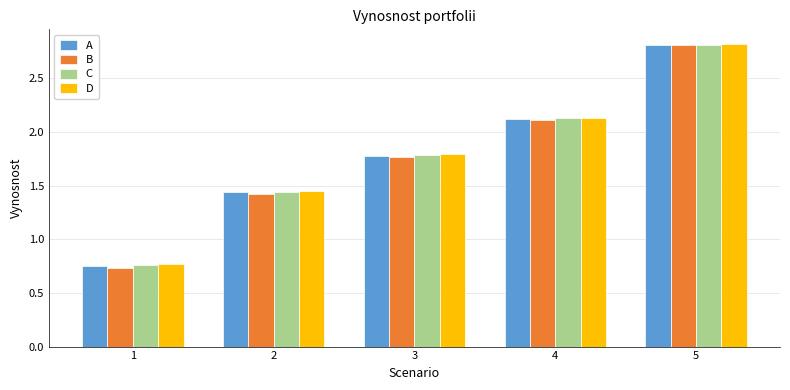

How many data points in C are above 1?

4